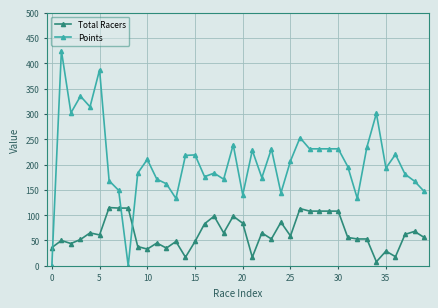

What is the difference between the maximum and second lowest values in the Total Racers series?

98